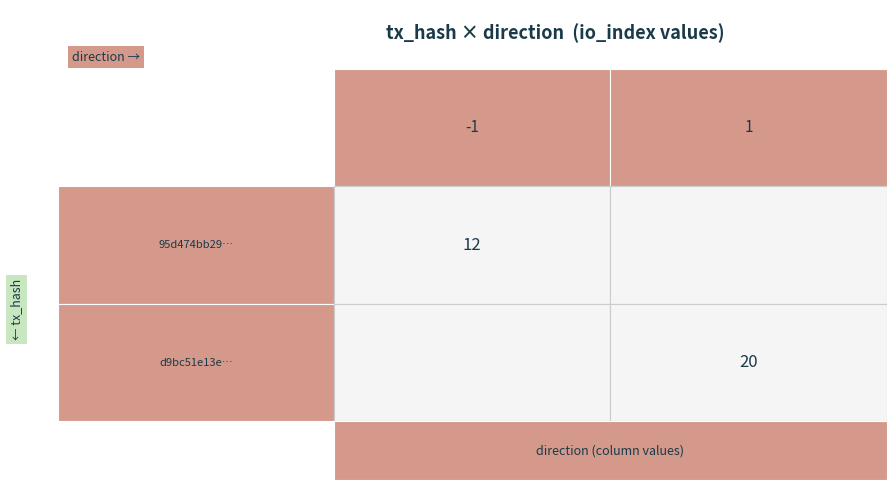

Reading left to right, transcribe all the data shown in this chart.

95d474bb29a24dcd9102e7eb8d02fe6898a19eb: -1	12
d9bc51e13ecd6211a11bd968caf461a8ffa2b86: 1	20